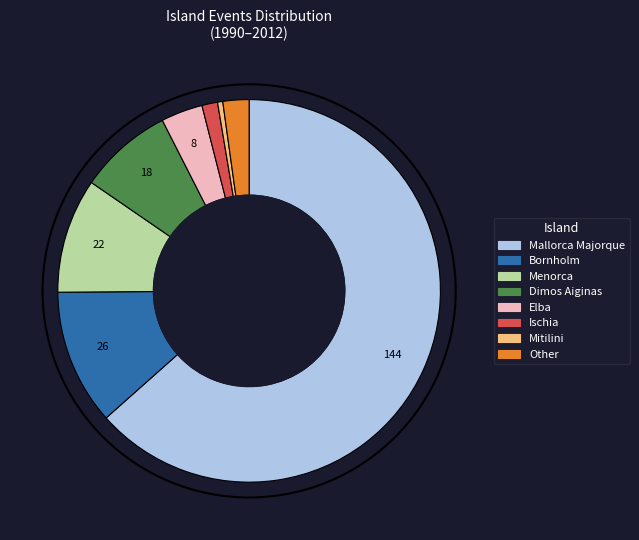

Does Dimos Aiginas represent more than half of the total?

No